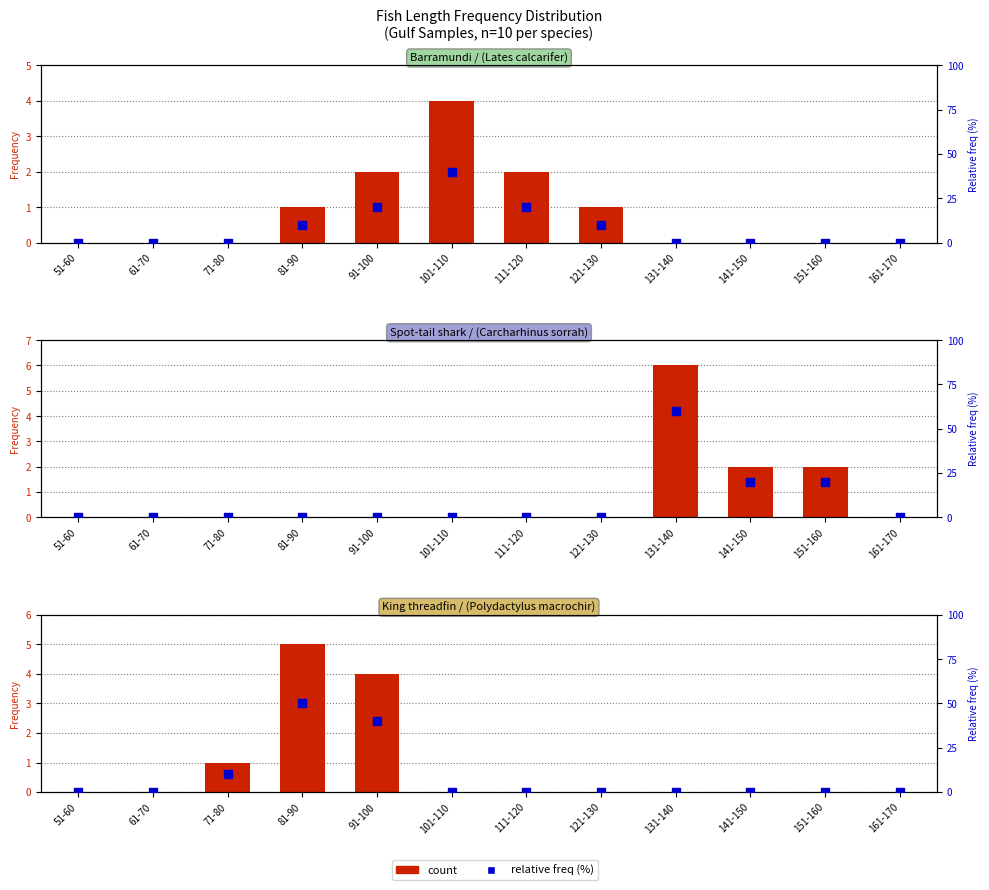

Which series reaches the minimum Y coordinate?

count